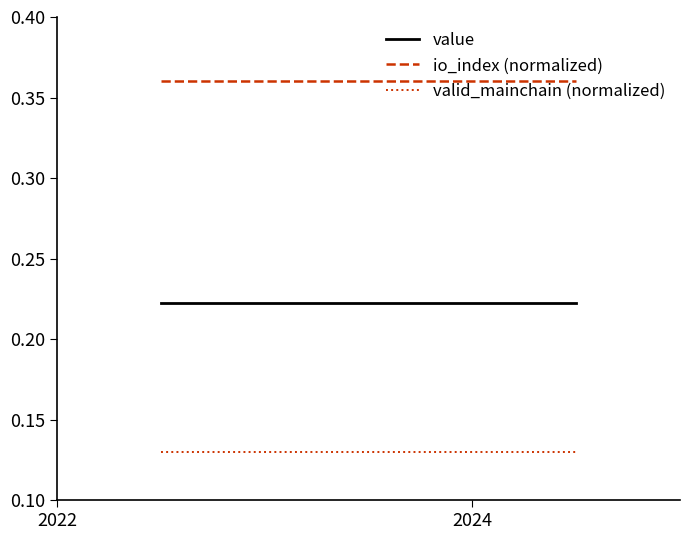

Which series has the largest total across all categories?

io_index (normalized)